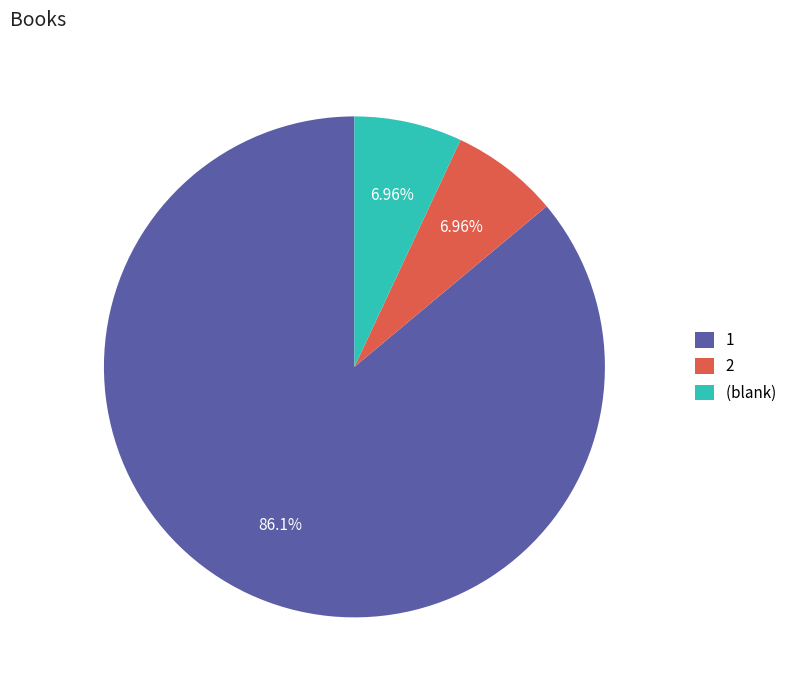

How many slices are in this pie chart?

3